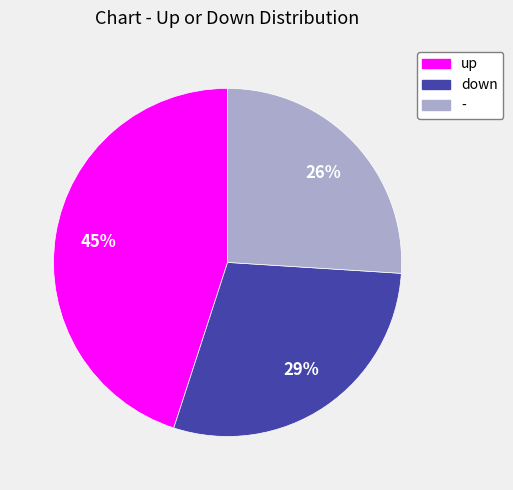

Approximately how many times larger is the value at down compared to -?

1.1